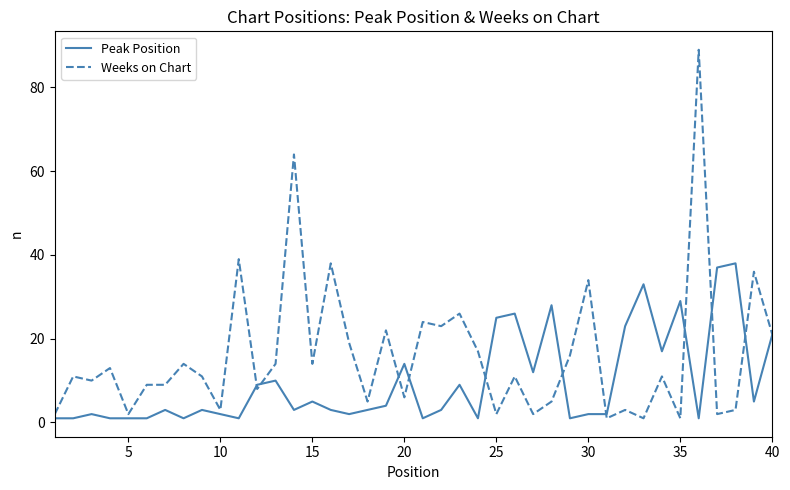

Which series has the largest total across all categories?

Weeks on Chart